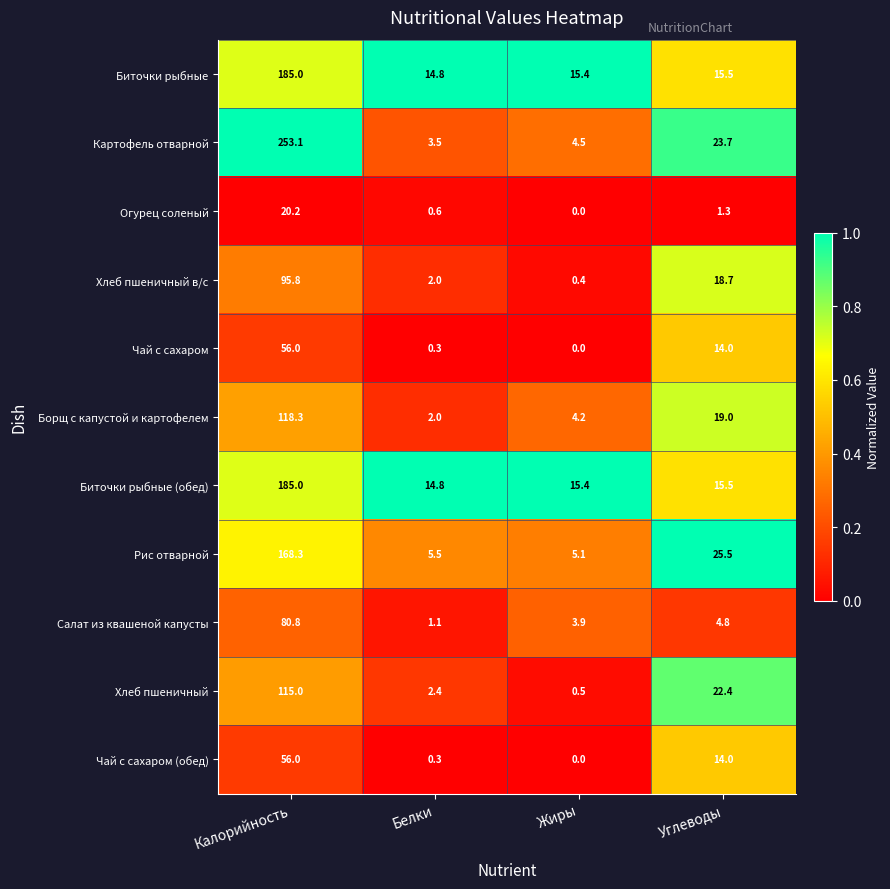

How many values in the Хлеб пшеничный series are below 22?

2